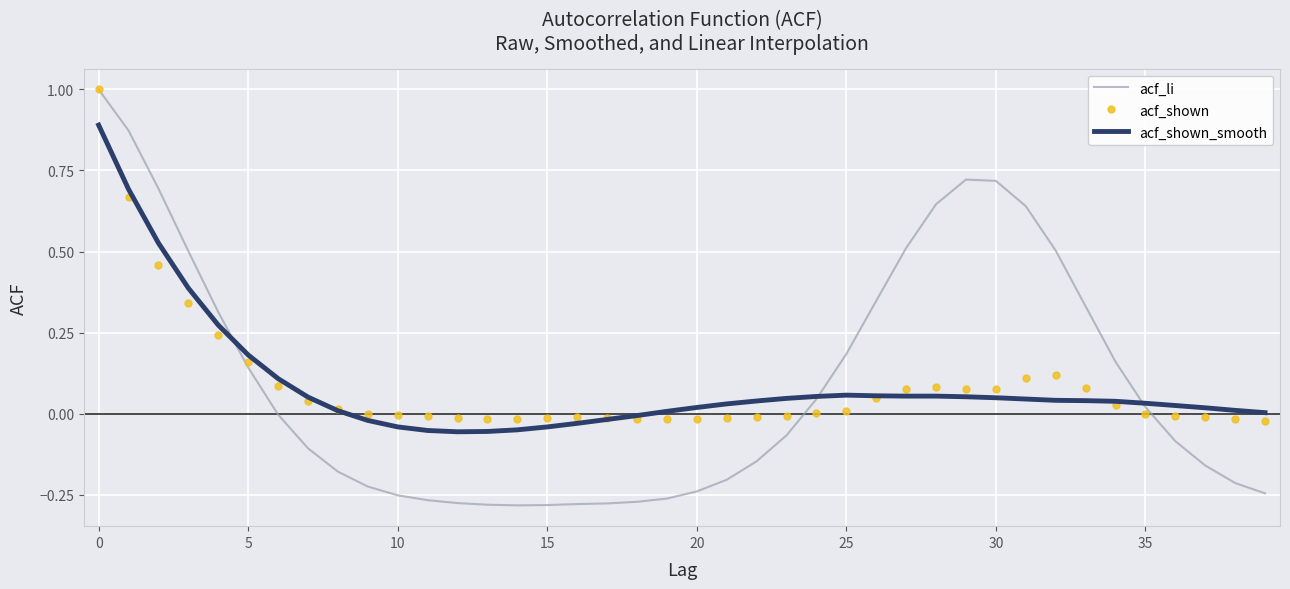

What is the maximum value for acf_shown?

1.0